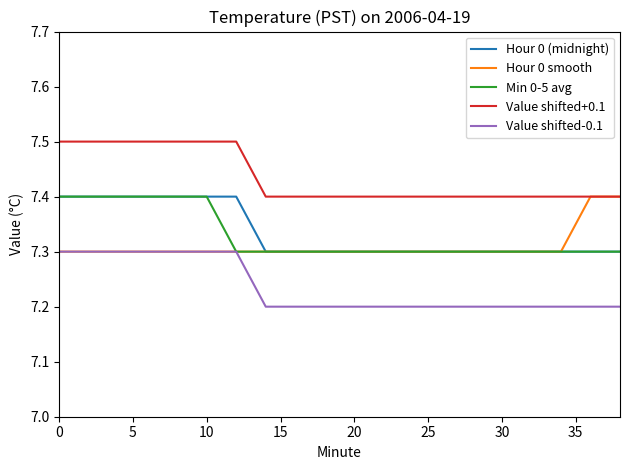

Is this an area chart (filled region under the line)?

No